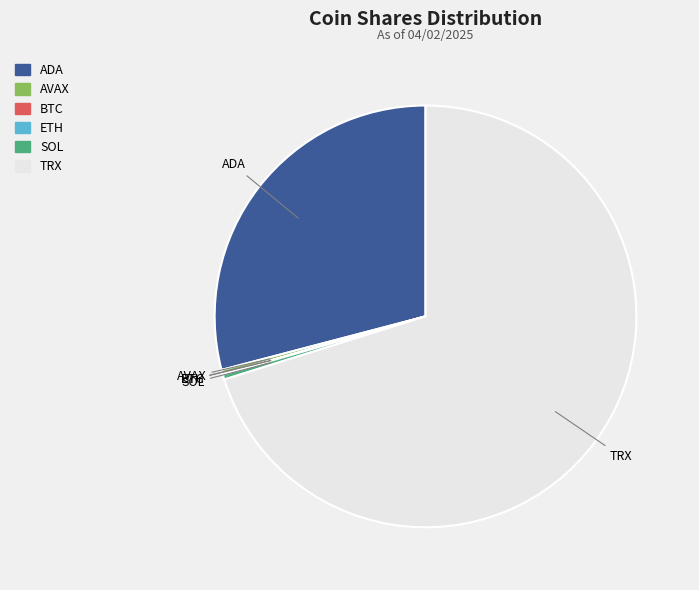

Between SOL and ADA, which is larger?

ADA